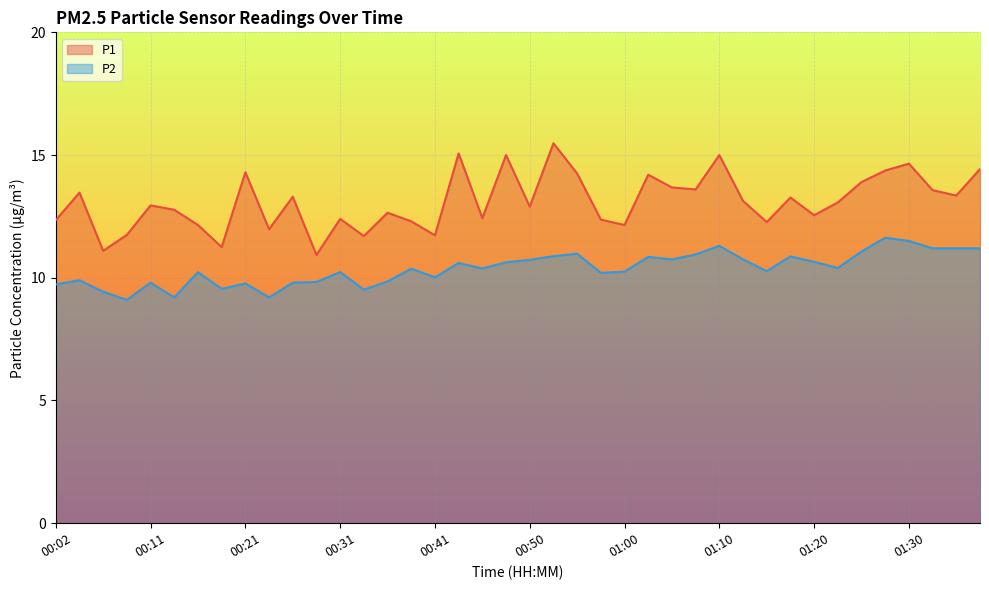

Which series has the largest total across all categories?

P1